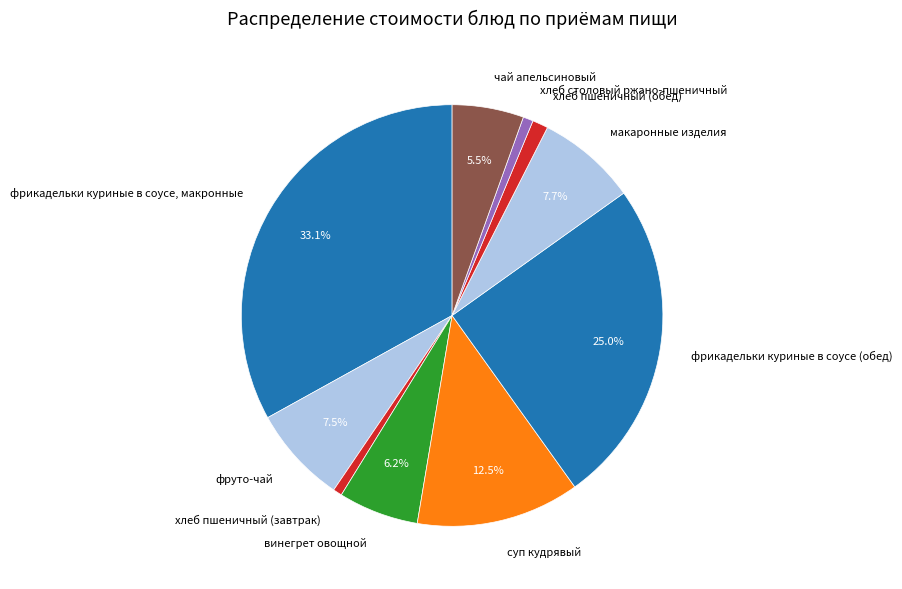

To the nearest percent, what is the combined percentage of фрикадельки куриные в соусе (обед) and чай апельсиновый?

30%